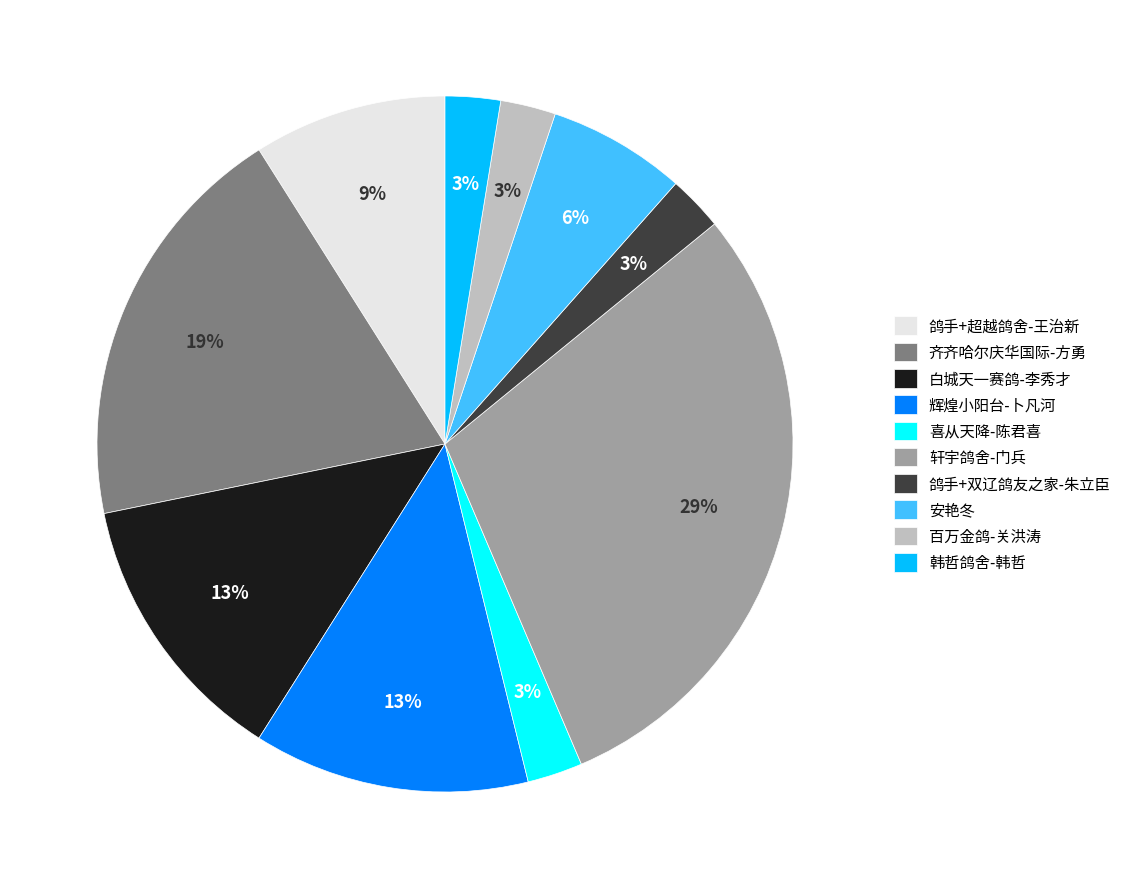

To the nearest percent, what percentage of the pie is 齐齐哈尔庆华国际-方勇?

19%